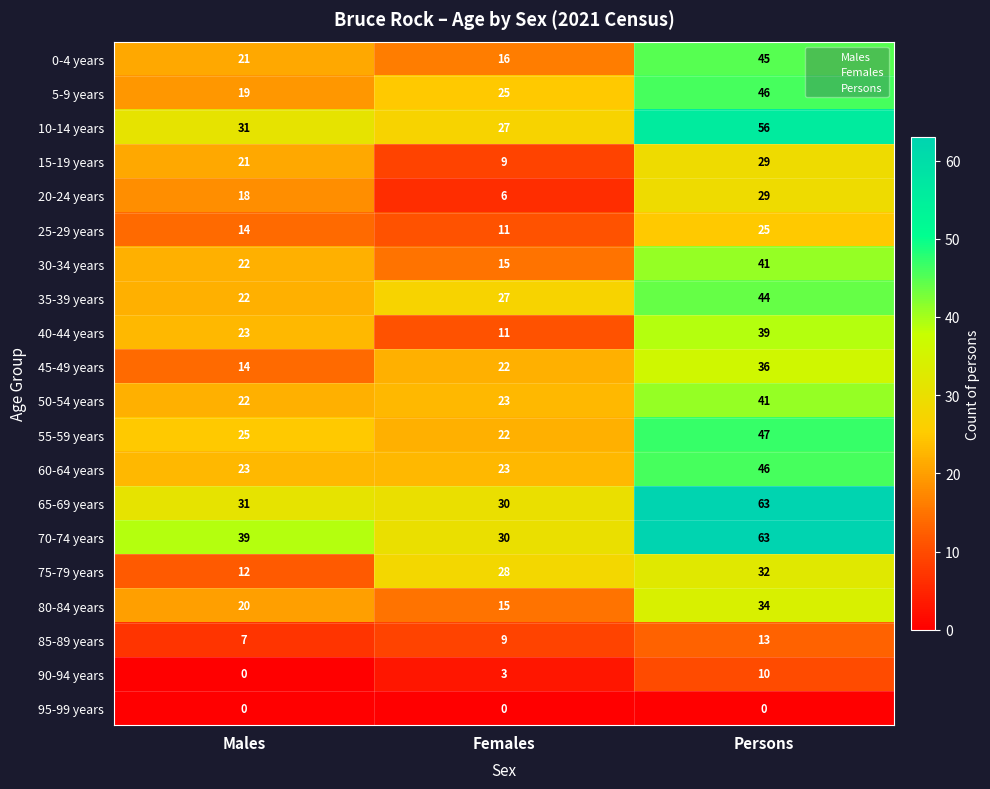

What is the difference between the maximum and minimum values in the 55-59 years series?

25